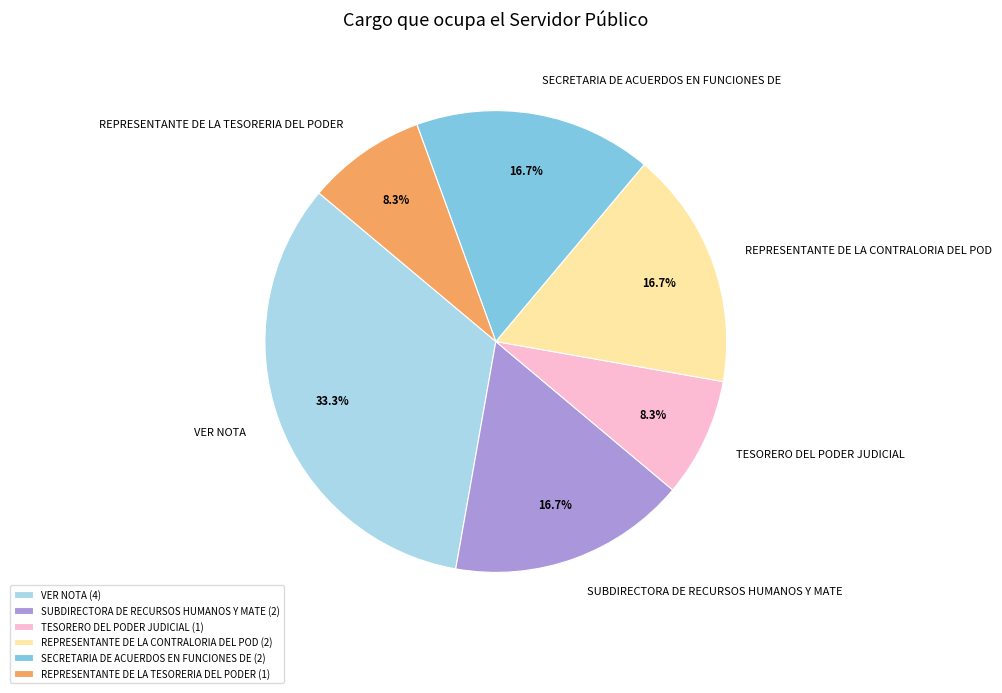

What portion of the pie excludes SUBDIRECTORA DE RECURSOS HUMANOS Y MATE?

83.3%